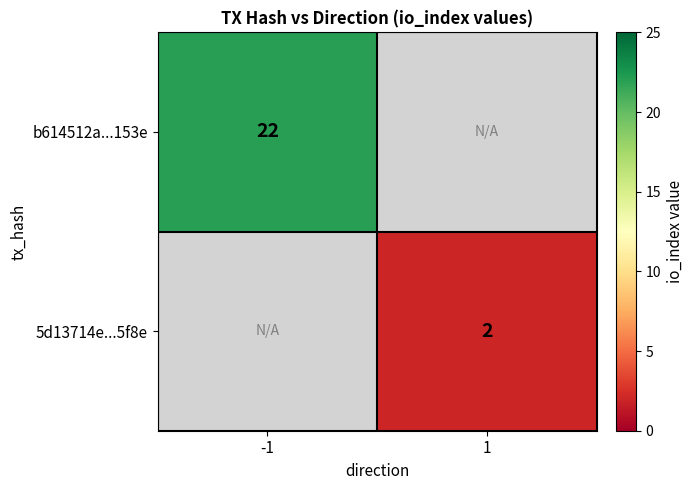

At how many categories does at least one series exceed 4?

1